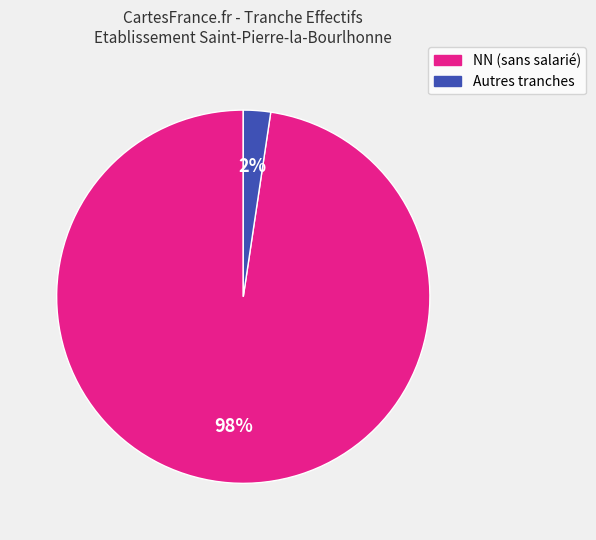

Does any single category account for the majority?

Yes